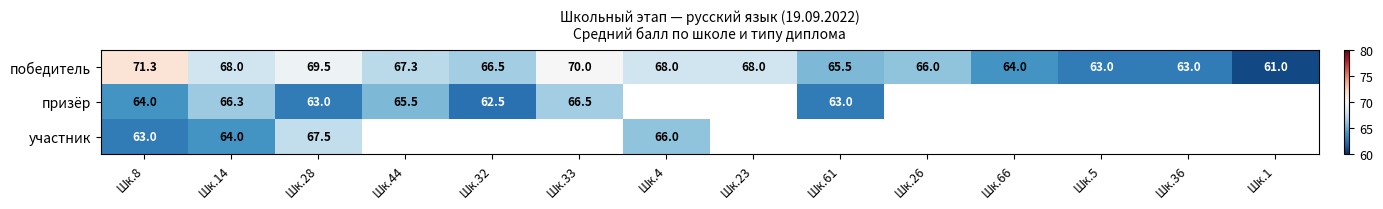

At how many categories does at least one series exceed 65?

10